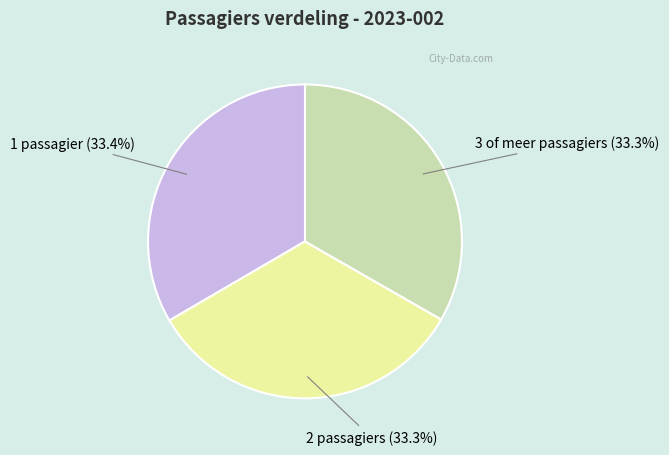

Does any single category account for the majority?

No